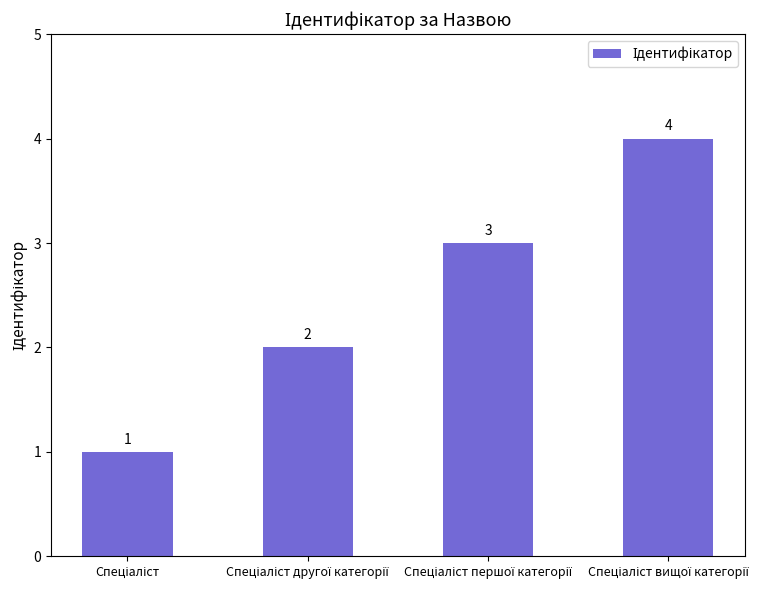

Count the values in the range 2 to 4.

3